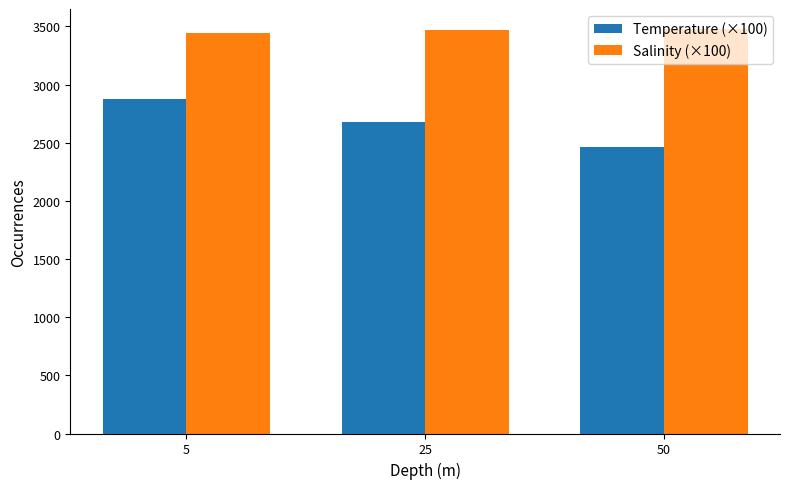

How many data points does each series have?

3